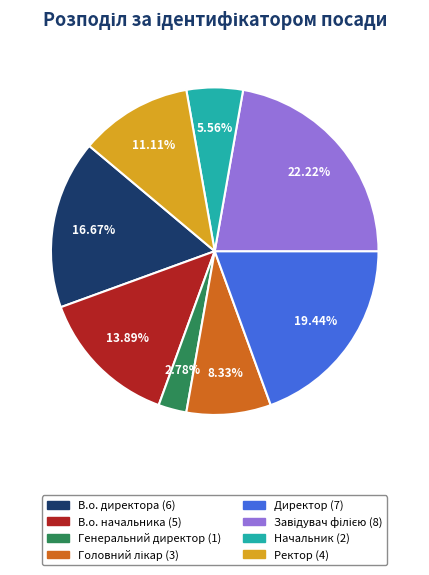

How much of the chart is everything except В.о. начальника?

86.1%